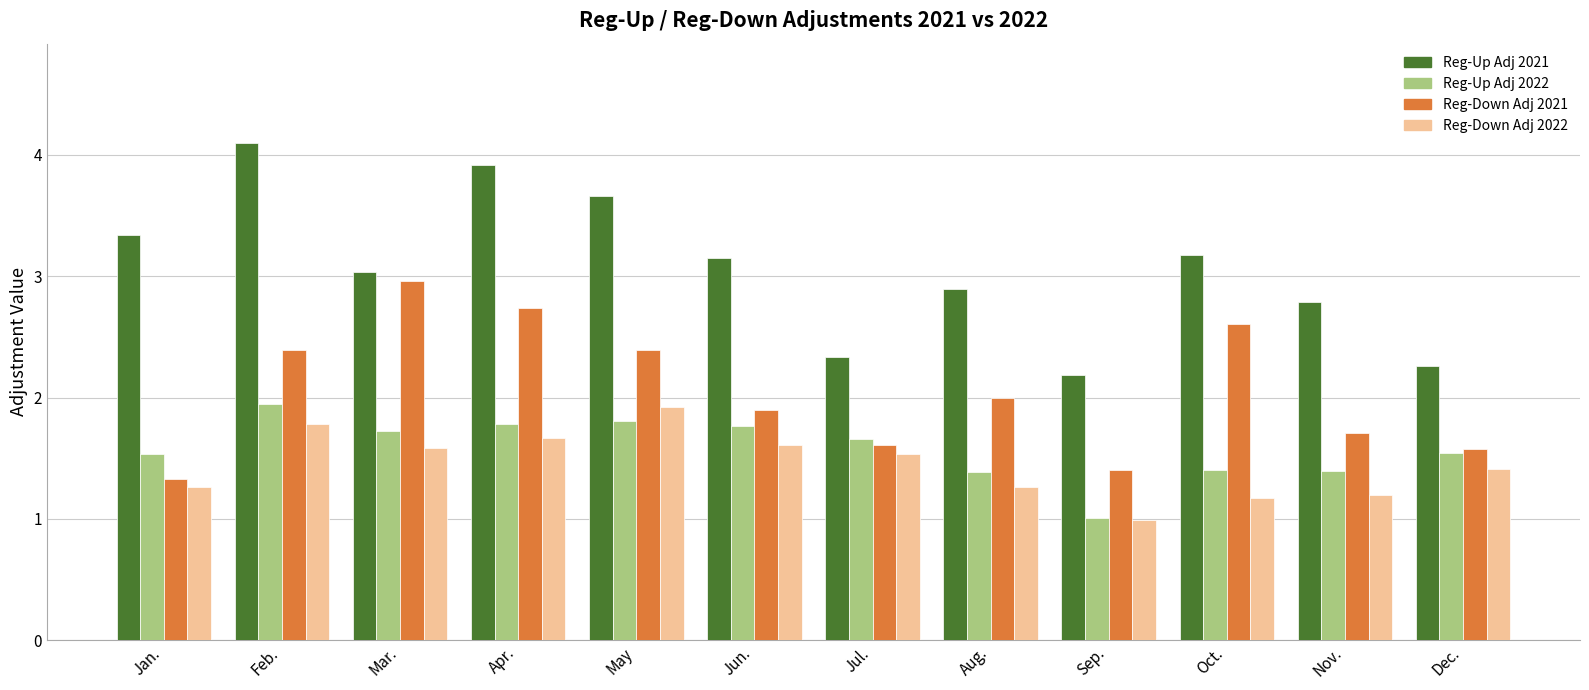

Is the value of Reg-Up Adj 2022 at May greater than the value of Reg-Up Adj 2021 at Oct.?

No